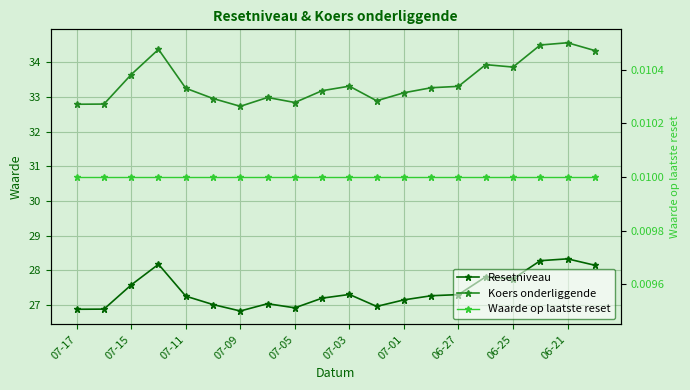

Which series has the widest spread of values?

Koers onderliggende